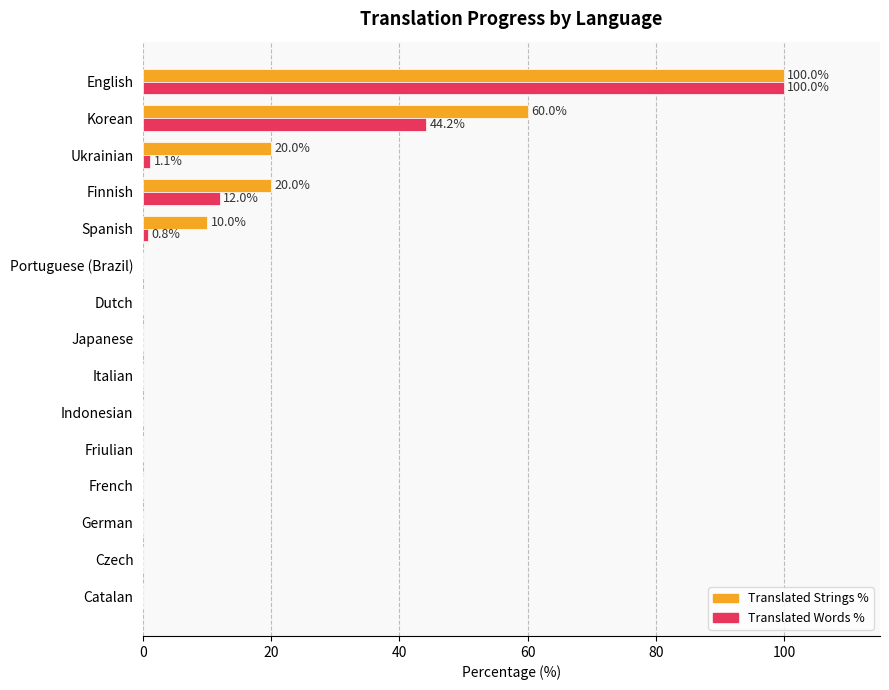

At which category is the sum across all series the highest?

English